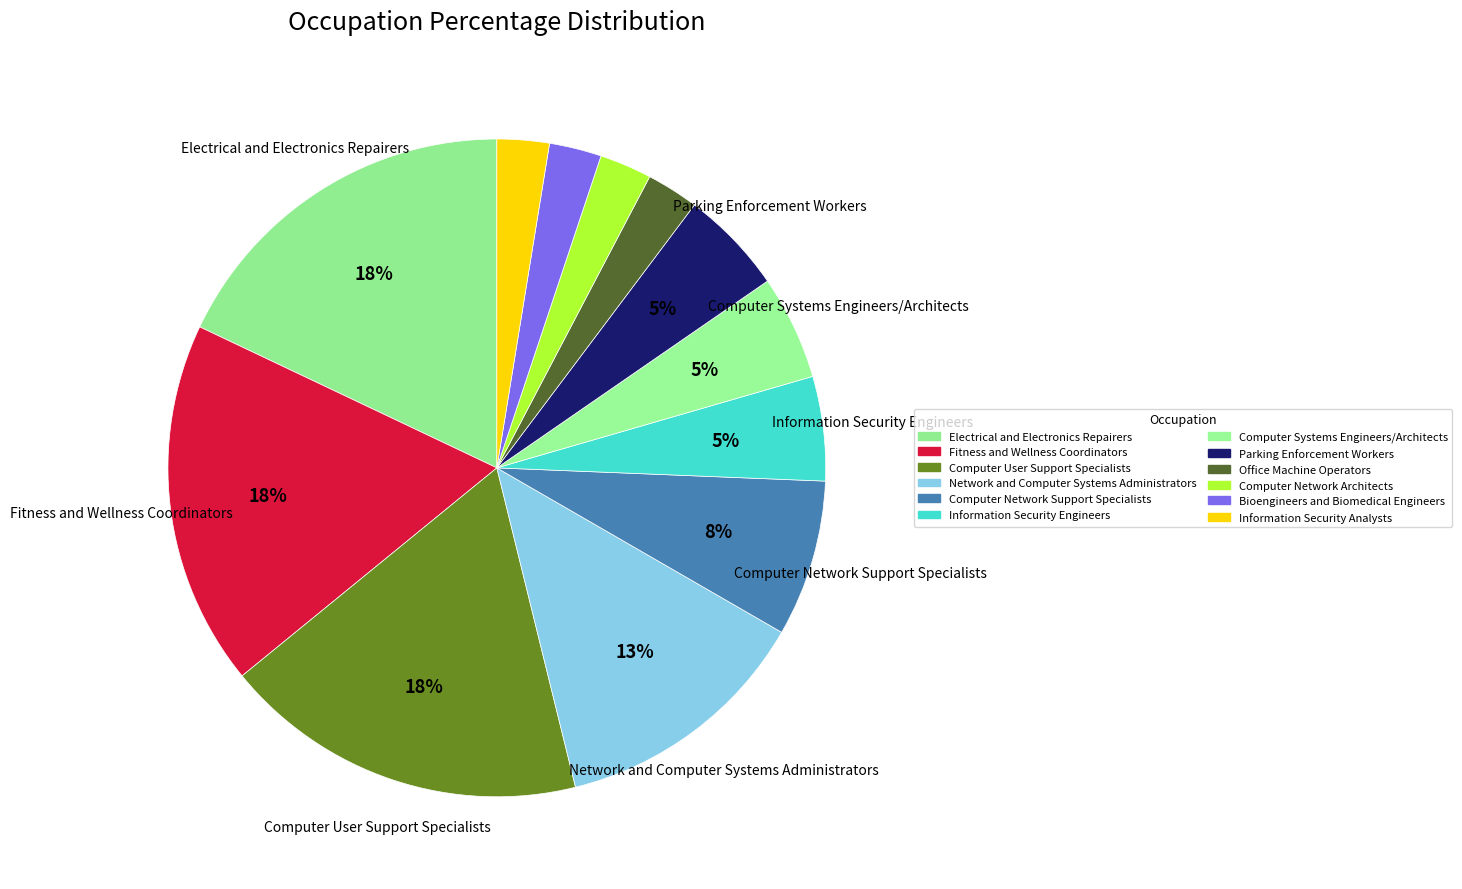

How many segments does this pie chart have?

12